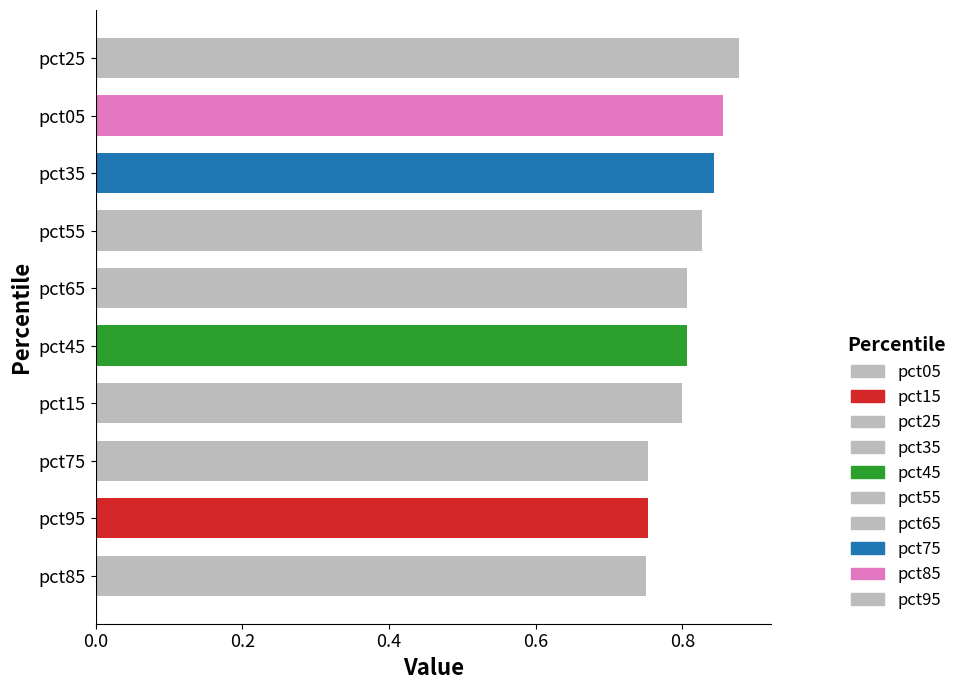

How many values are between 0 and 1?

10